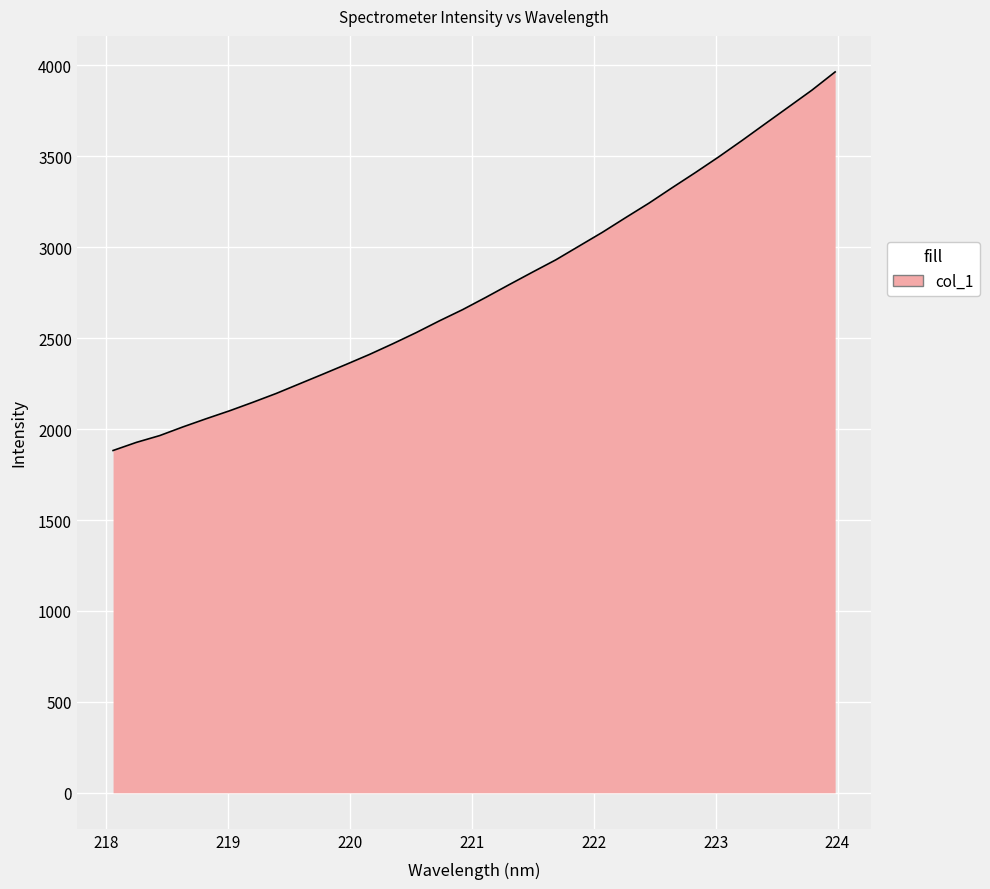

What is the smallest value displayed?

1882.4